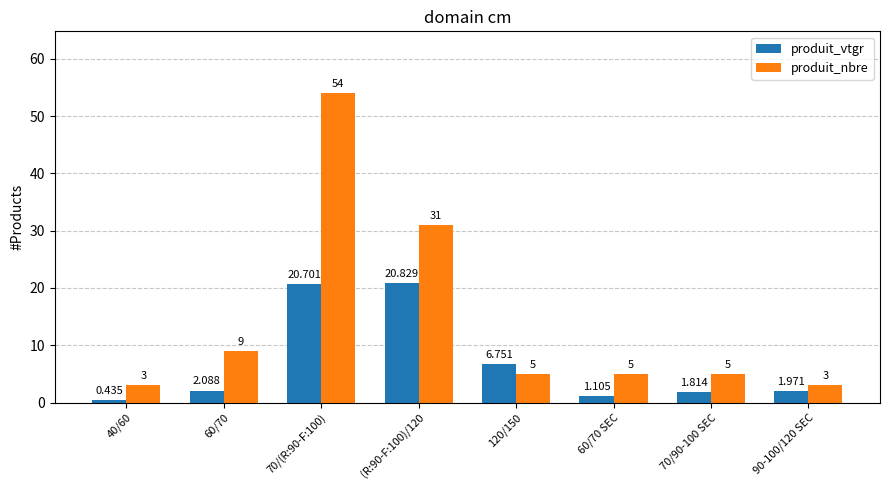

What is the maximum value for produit_nbre?

54.0